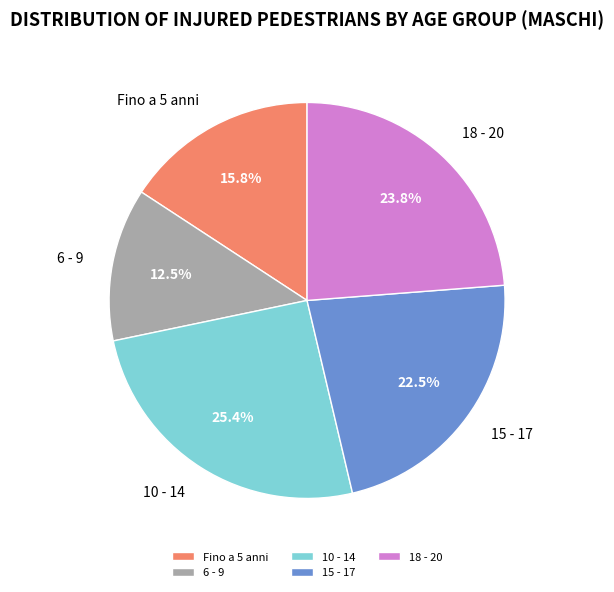

Is there a majority slice in this chart?

No